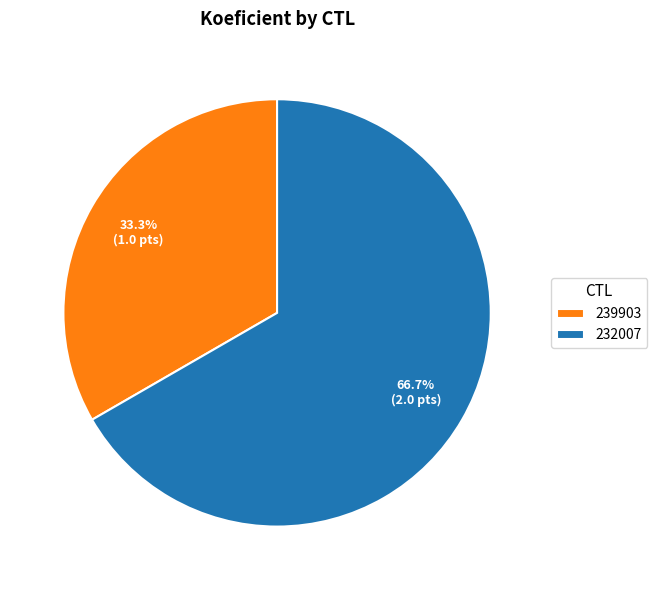

Is 239903 the majority of the pie?

No